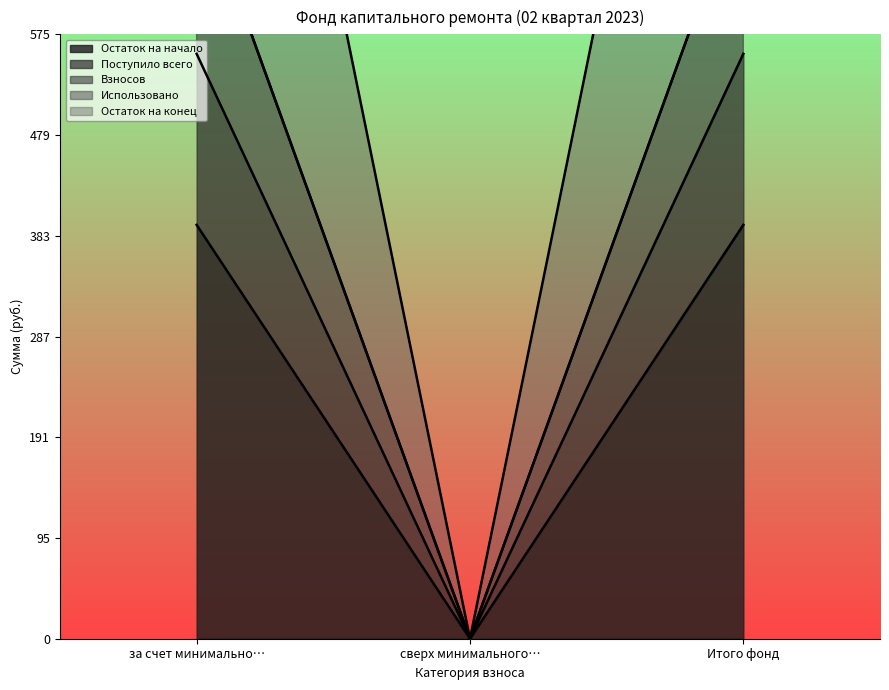

What is the sum of the Взносов values at Итого фонд and за счет минимально…?

1551.0